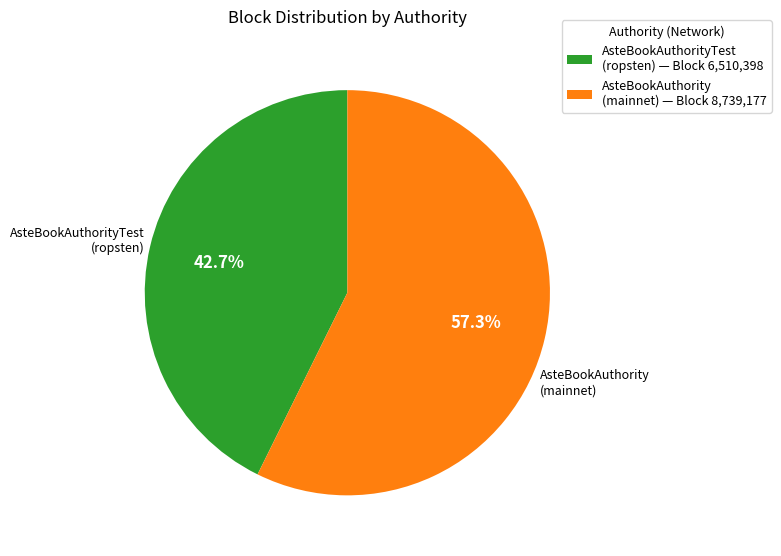

Between AsteBookAuthority (mainnet) — Block 8,739,177 and AsteBookAuthorityTest (ropsten) — Block 6,510,398, which is larger?

AsteBookAuthority (mainnet) — Block 8,739,177